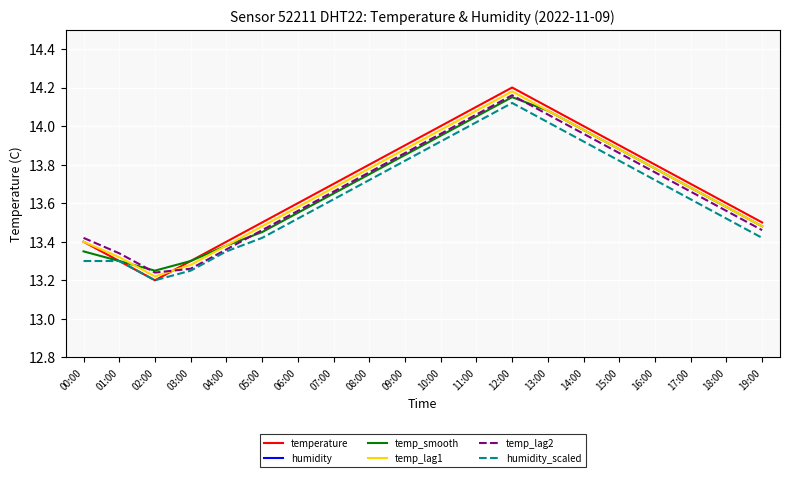

True or false: temperature has a value of 13.8 at 16:00.

True